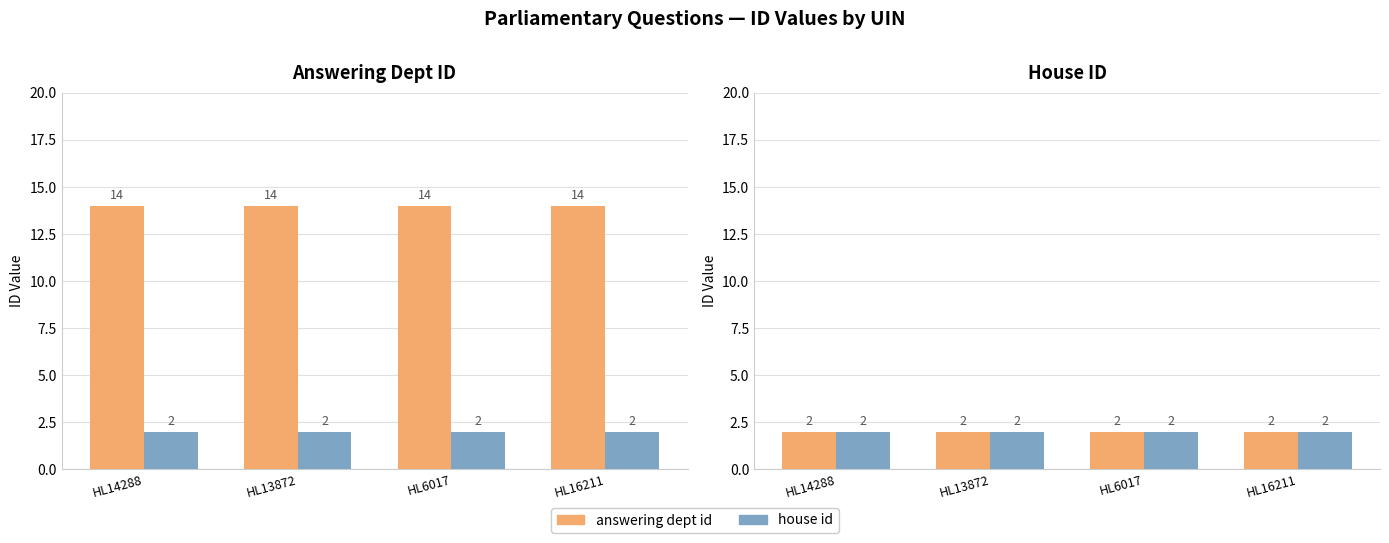

True or false: answering dept id has a value of 21 at HL14288.

False